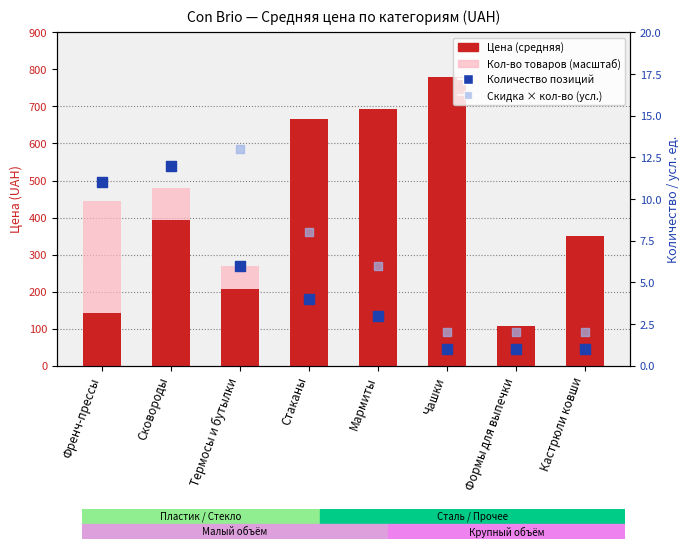

At which category is the sum across all series the highest?

Сковороды